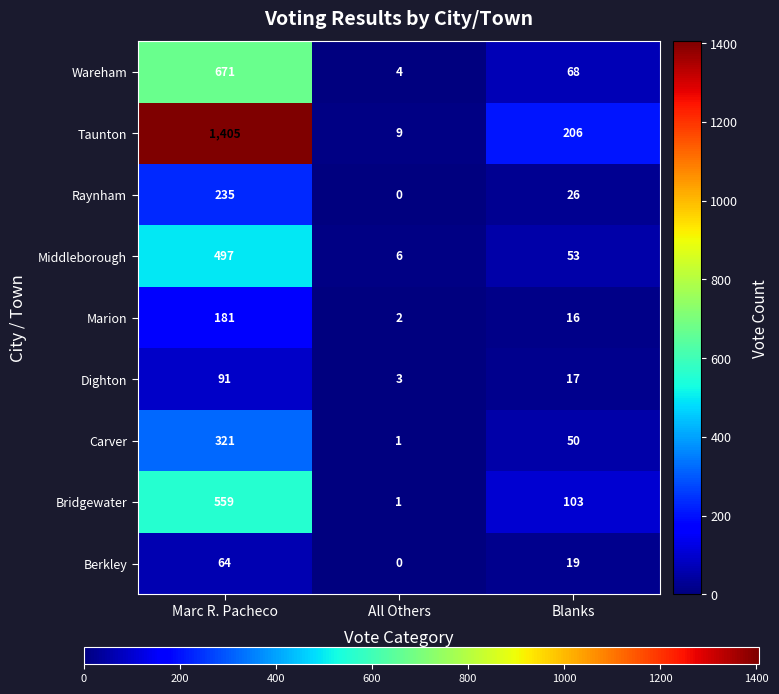

Which category has the highest value across all series?

Marc R. Pacheco